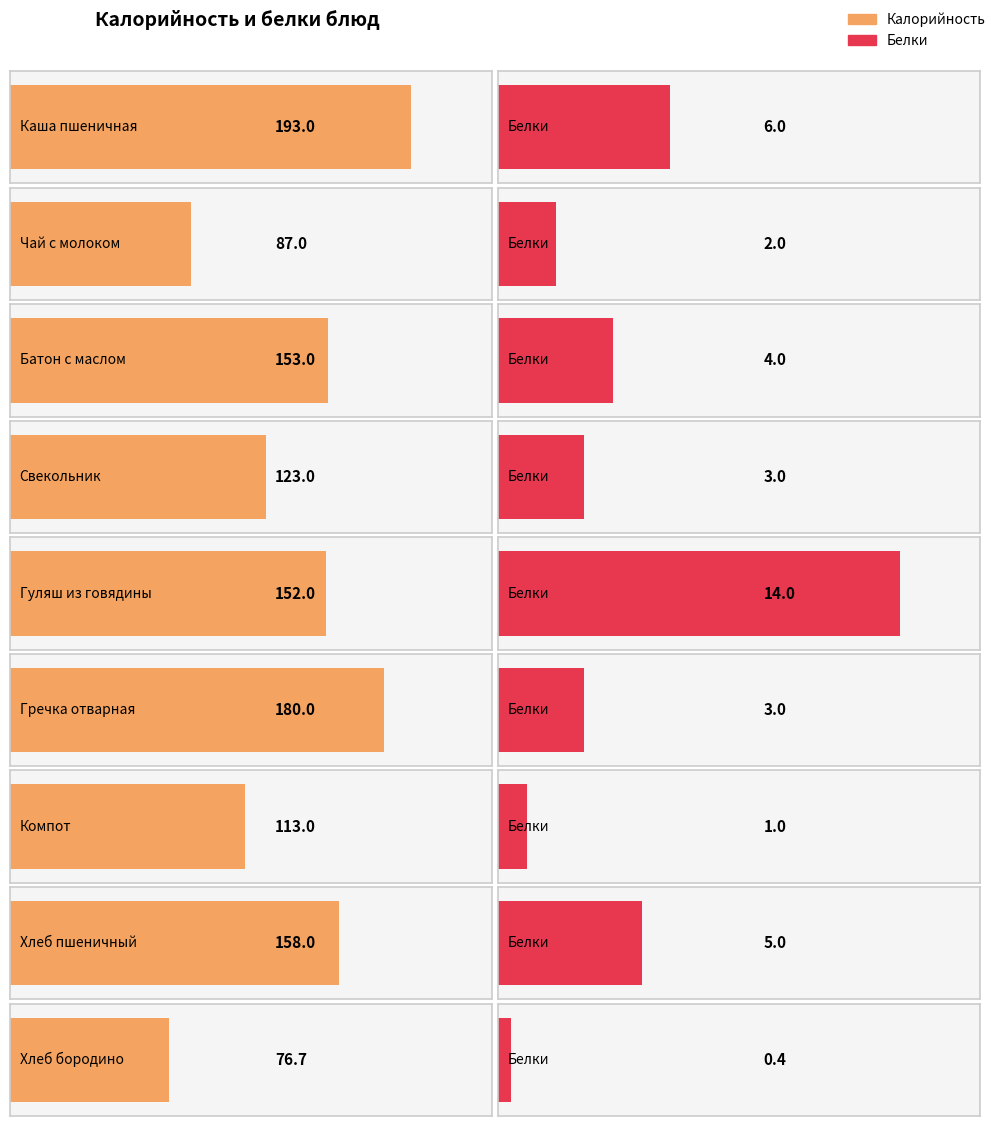

How many categories are shown in the chart?

9